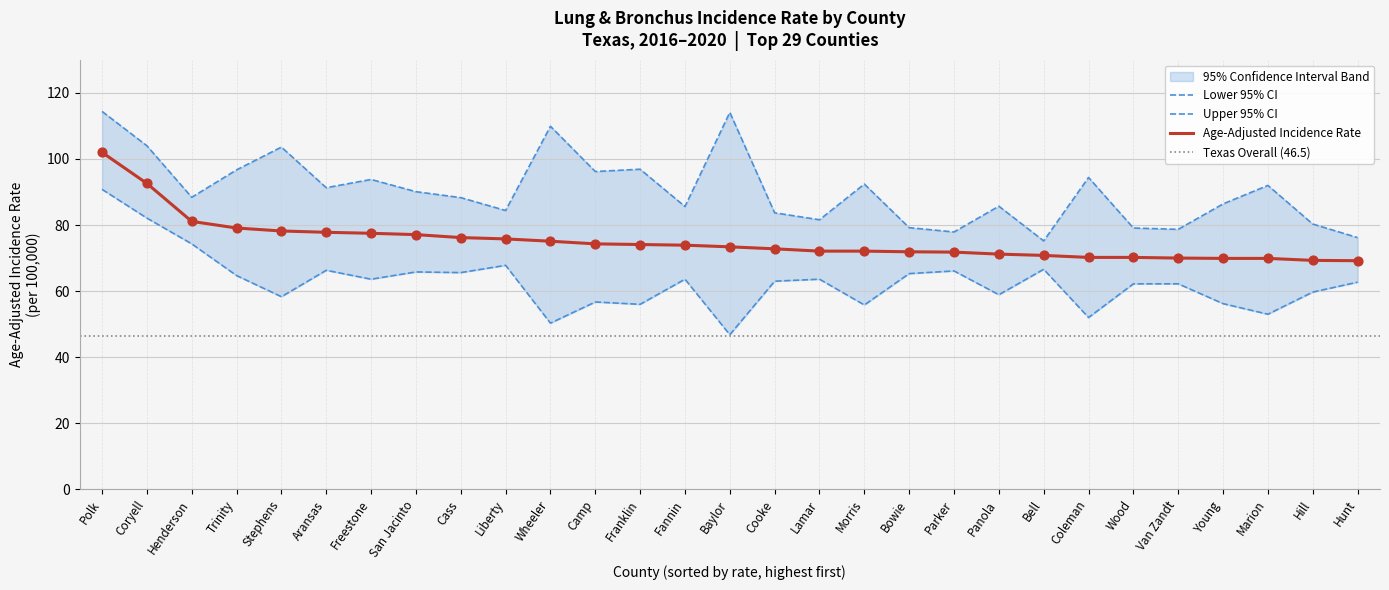

Which series contains the lowest Y value?

Lower 95% CI